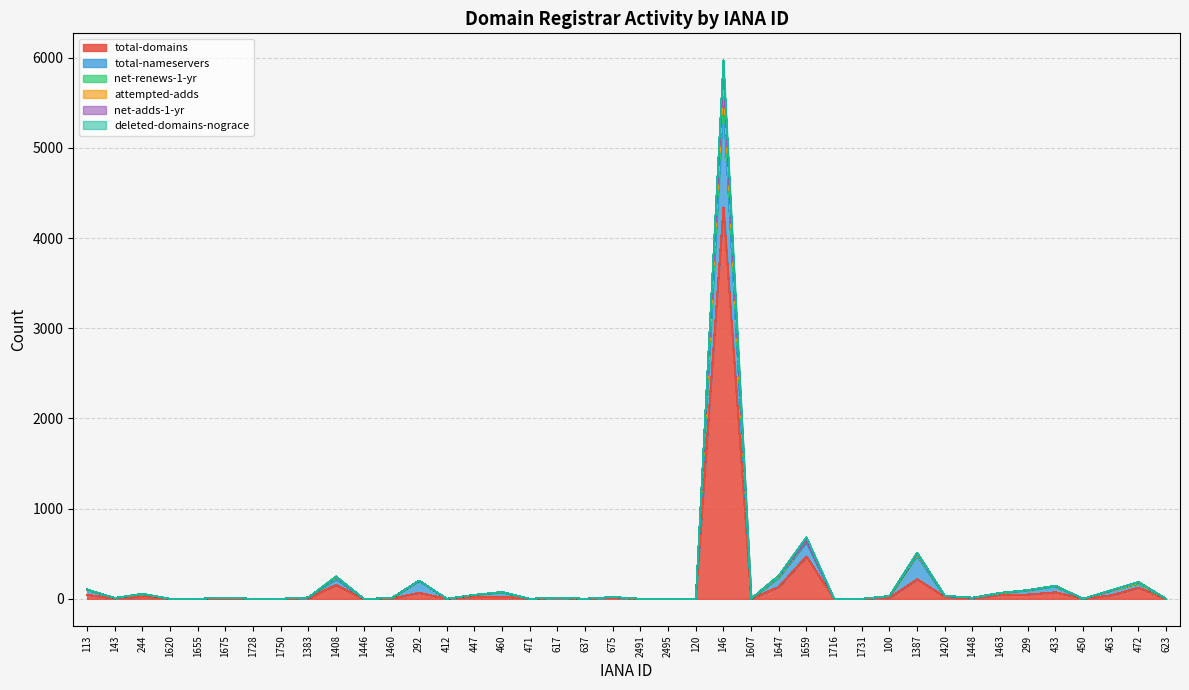

What is the maximum value for attempted-adds?

5874